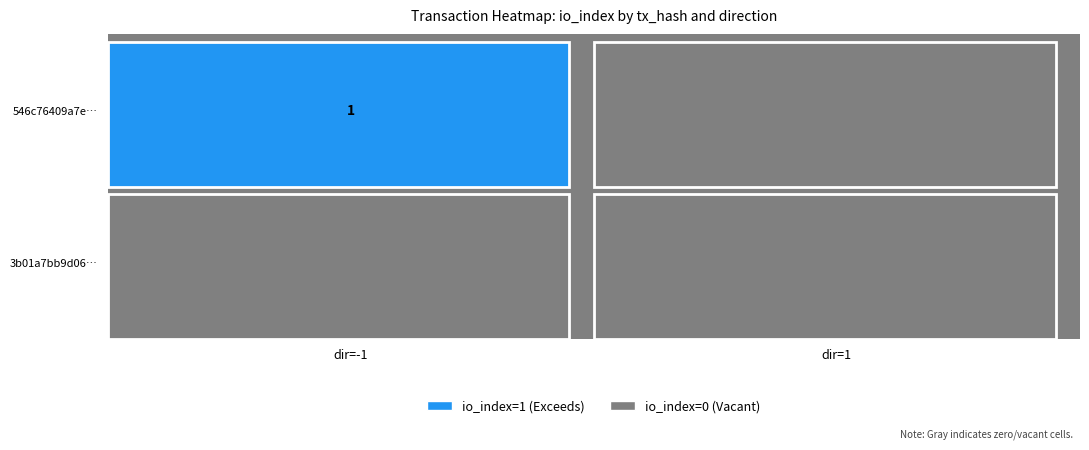

Between -1 and 1, which series saw the biggest shift?

546c76409a7e0096e062d4e02197778874b89a0